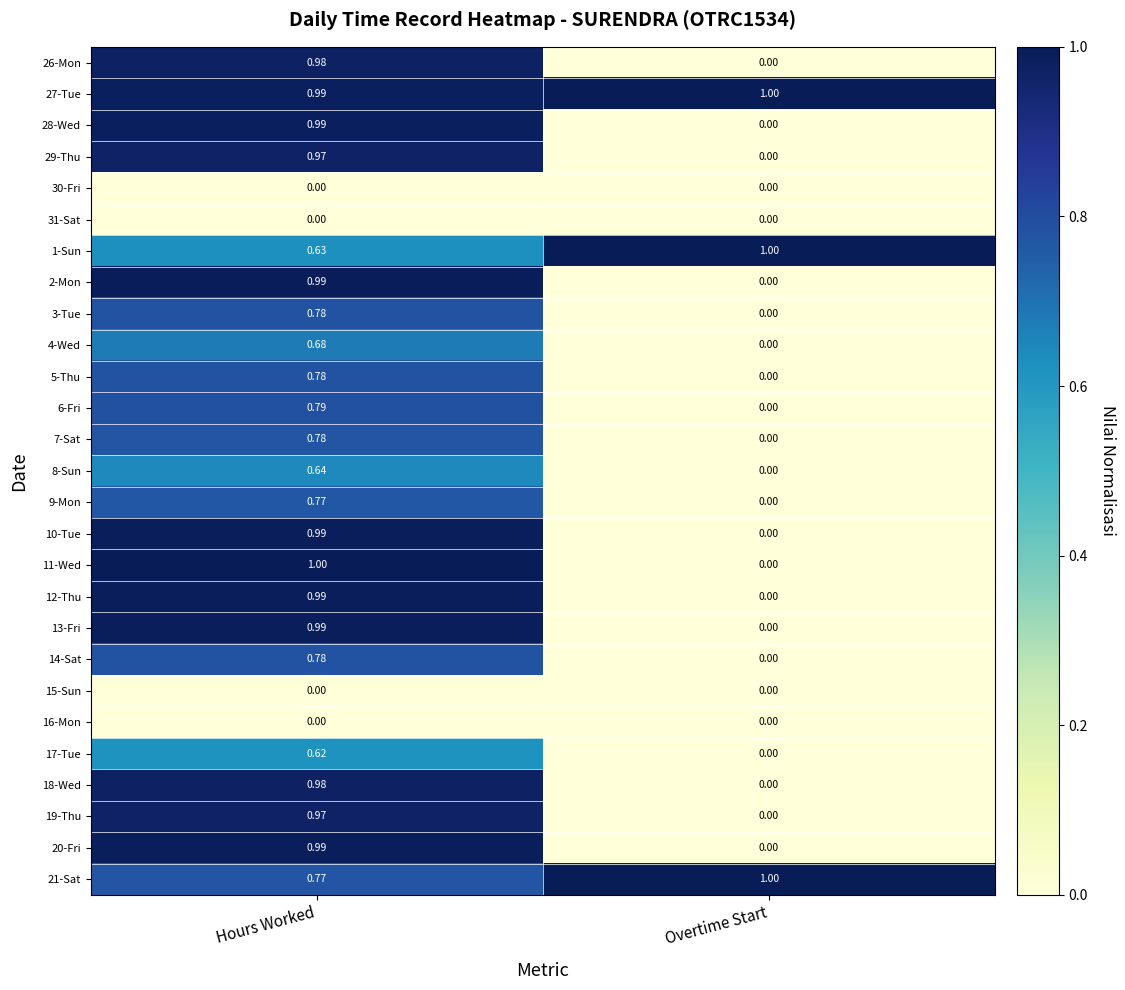

At which category is the sum across all series the highest?

Hours Worked